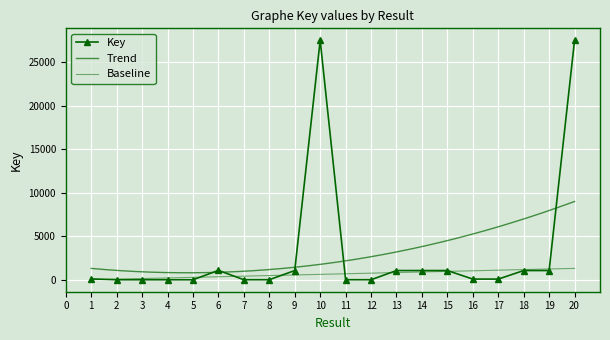

Approximately how many times larger is the value at 6 compared to 3?

484.8